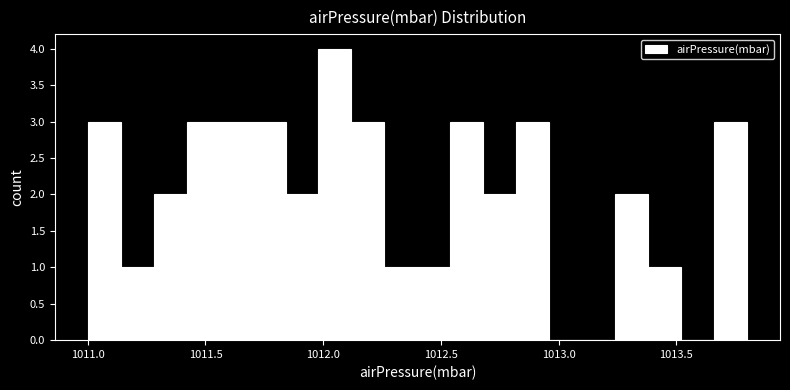

Around what value on the x-axis is the tallest bar? Give the approximate position of its centre, as read against the axis.

1012.05